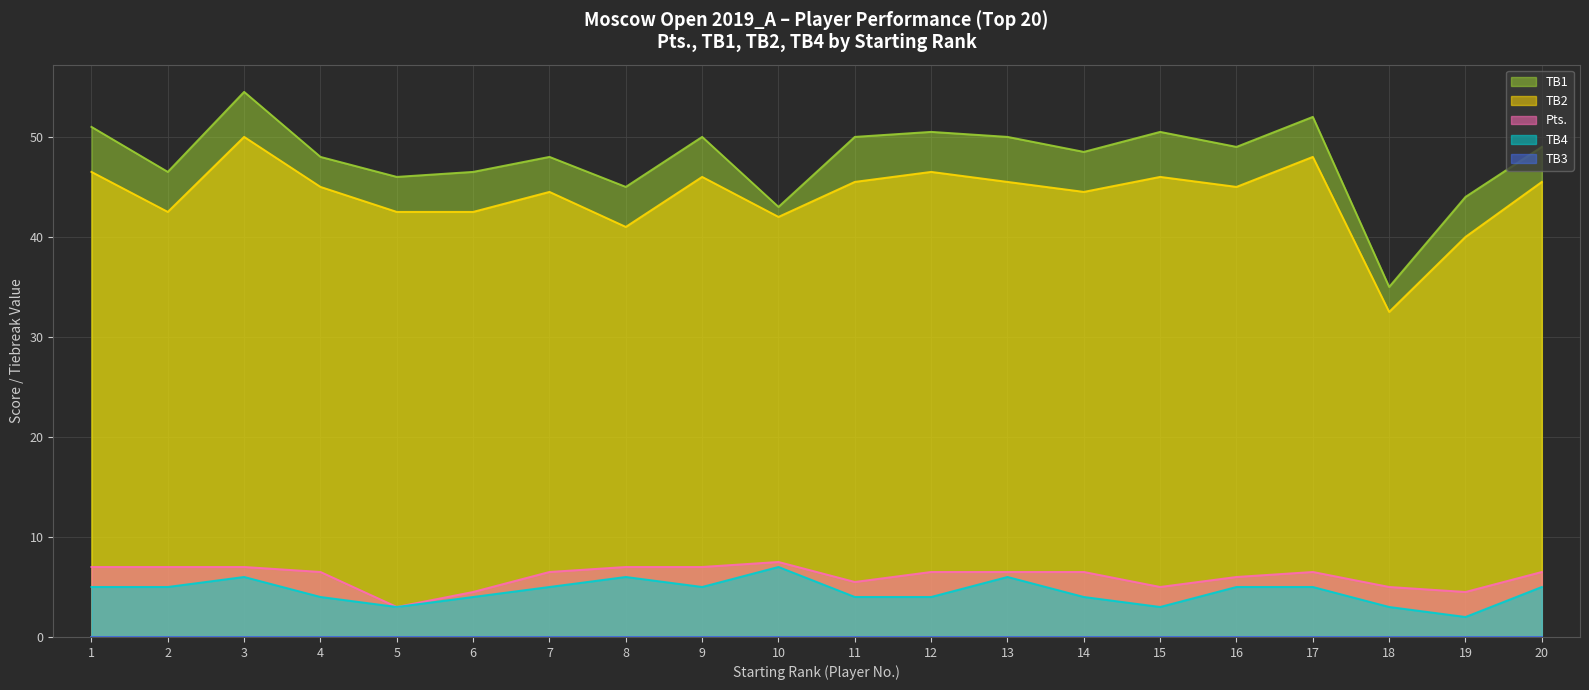

At which label is TB1 closest to 44?

19